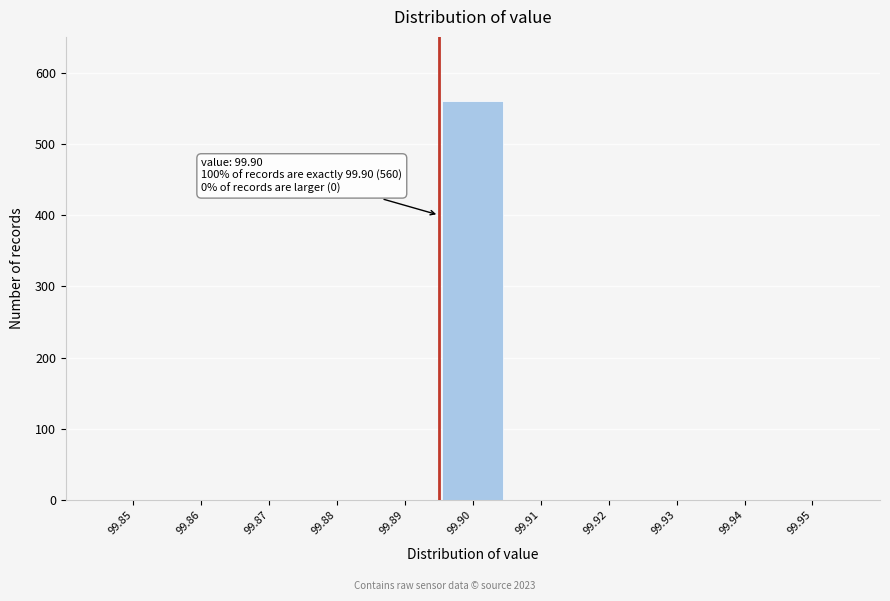

Reading left to right, transcribe all the data shown in this chart.

99.85=0	99.86=0	99.87=0	99.88=0	99.89=0	99.90=560	99.91=0	99.92=0	99.93=0	99.94=0	99.95=0